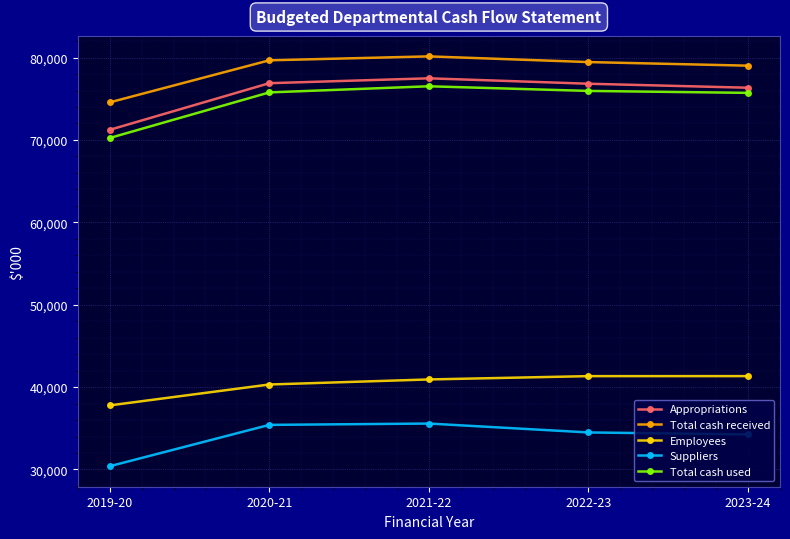

What is the difference between the Suppliers values at 2022-23 and 2020-21?

918